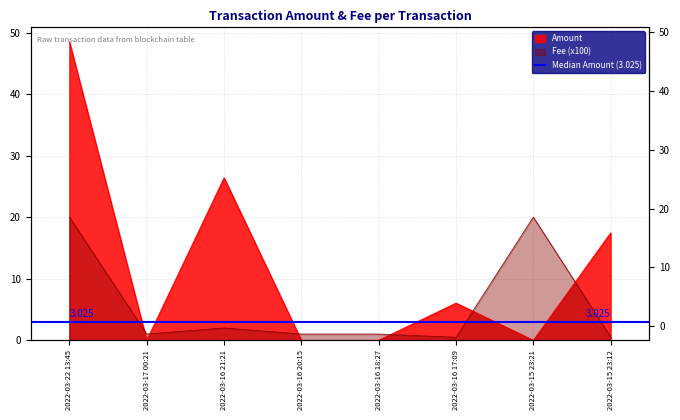

Which label corresponds to the smallest value in the chart?

2022-03-17 00:21